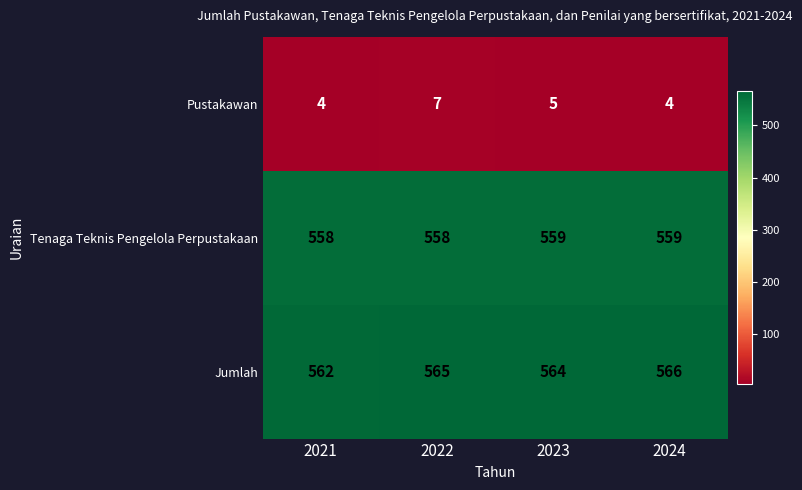

Reading left to right, what are all the values shown in this chart?

Pustakawan: 2021=4	2022=7	2023=5	2024=4
Tenaga Teknis Pengelola Perpustakaan: 2021=558	2022=558	2023=559	2024=559
Jumlah: 2021=562	2022=565	2023=564	2024=566